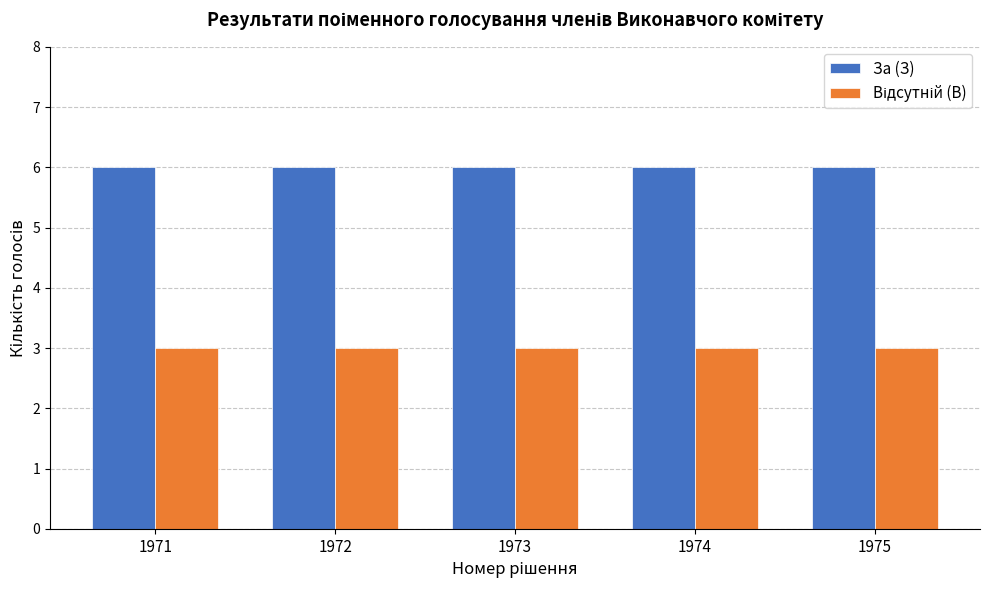

What is the minimum value shown in the chart?

3